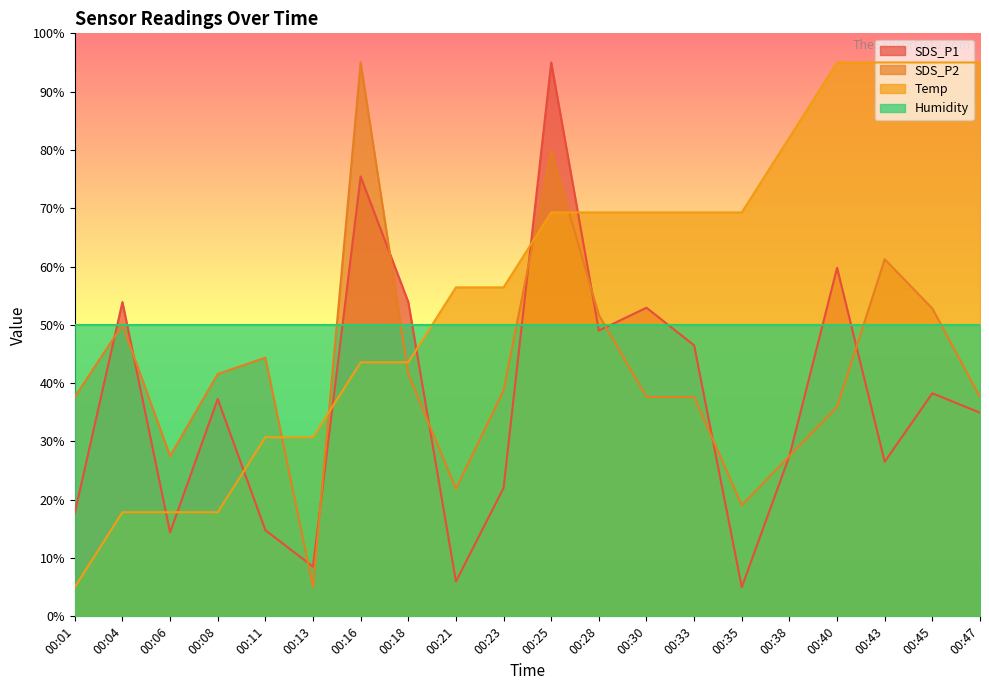

What is the value of the Temp point at the 3rd from the left?

17.9